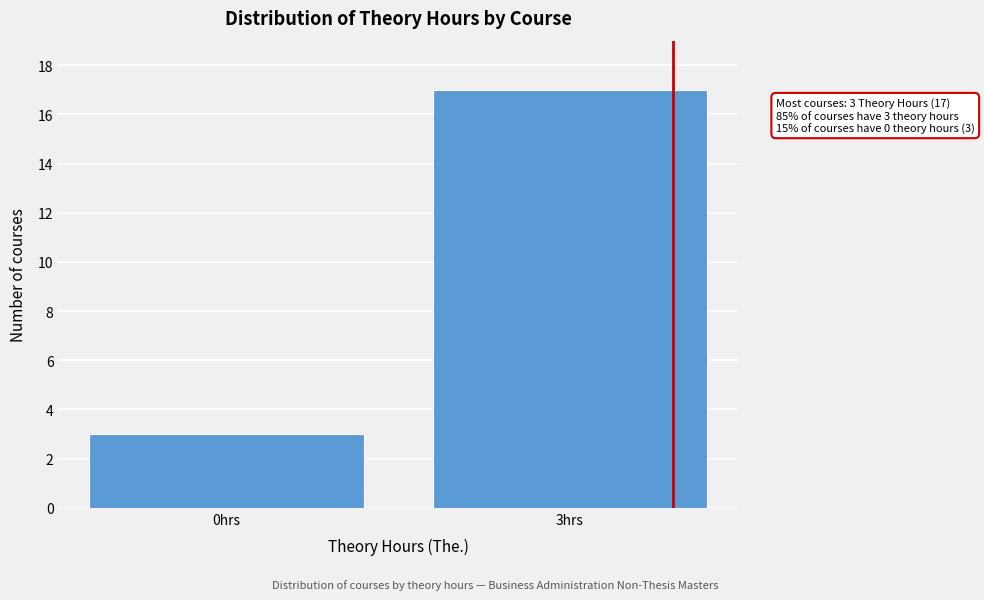

Reading left to right, transcribe all the data shown in this chart.

0hrs=3	3hrs=17